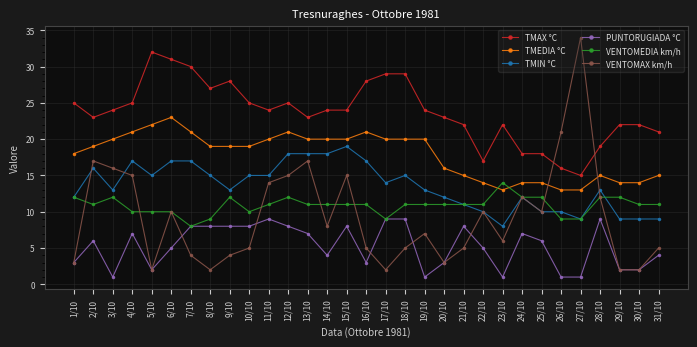

Which series has the largest total across all categories?

TMAX °C